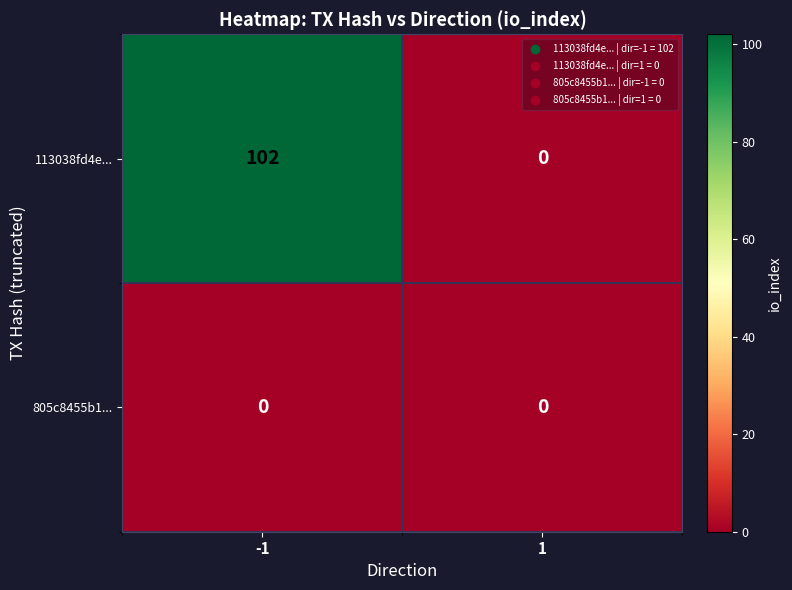

What is the greatest value displayed?

102